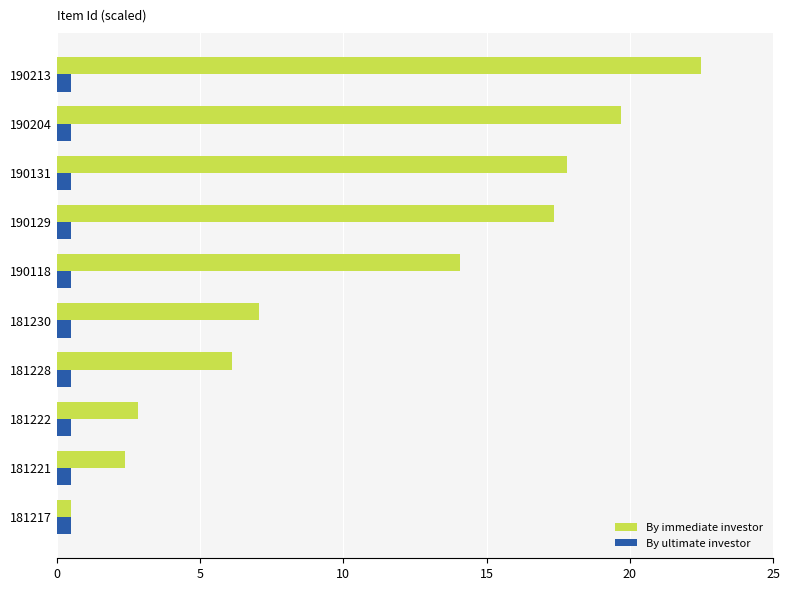

What is the smallest value displayed?

0.5